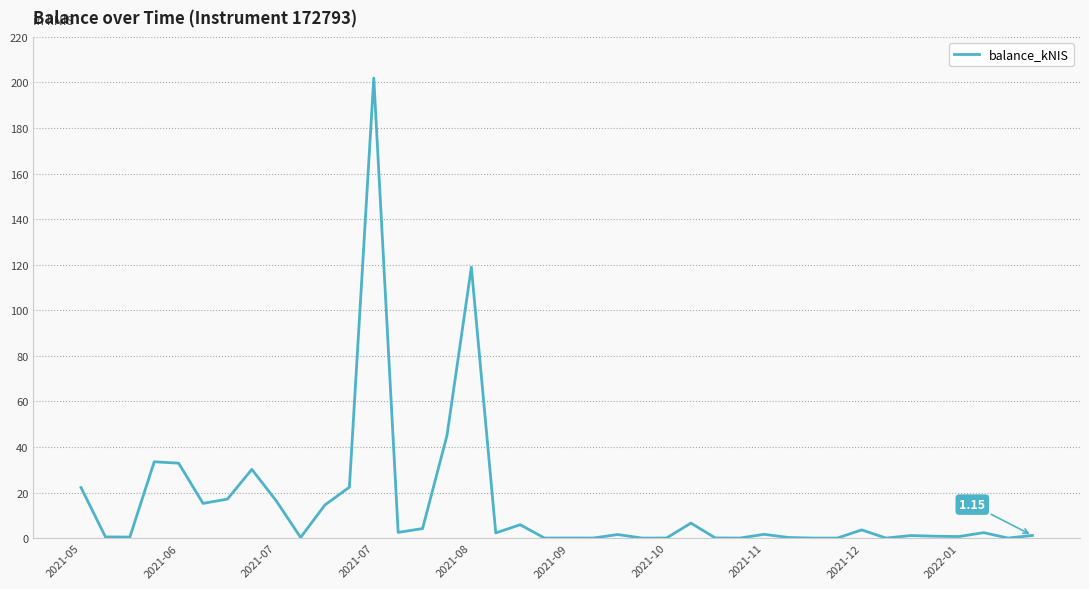

How many lines are shown in the chart?

1